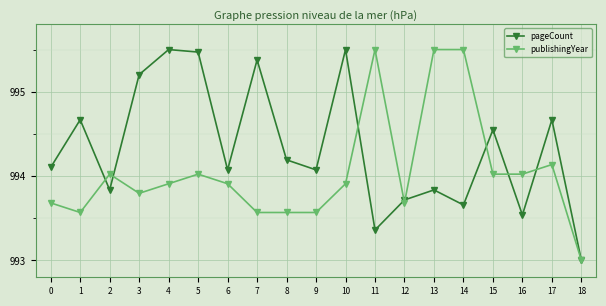

Between 6 and 14, which series saw the biggest shift?

publishingYear